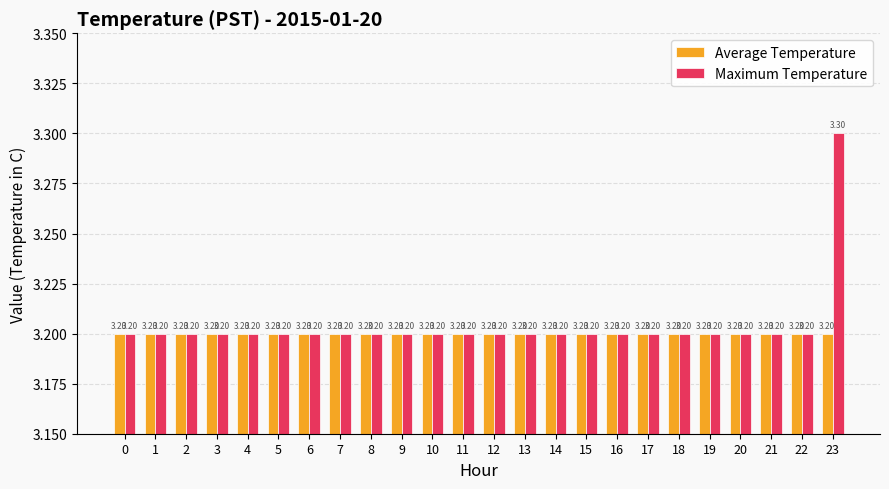

The Maximum Temperature series shows 1.3 at 2. True or false?

False